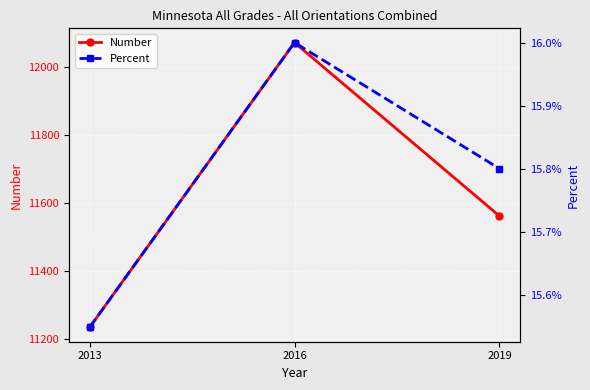

Reading left to right, transcribe all the data shown in this chart.

Number: 11235.0	12071.0	11562.0
Percent: 0.2	0.2	0.2